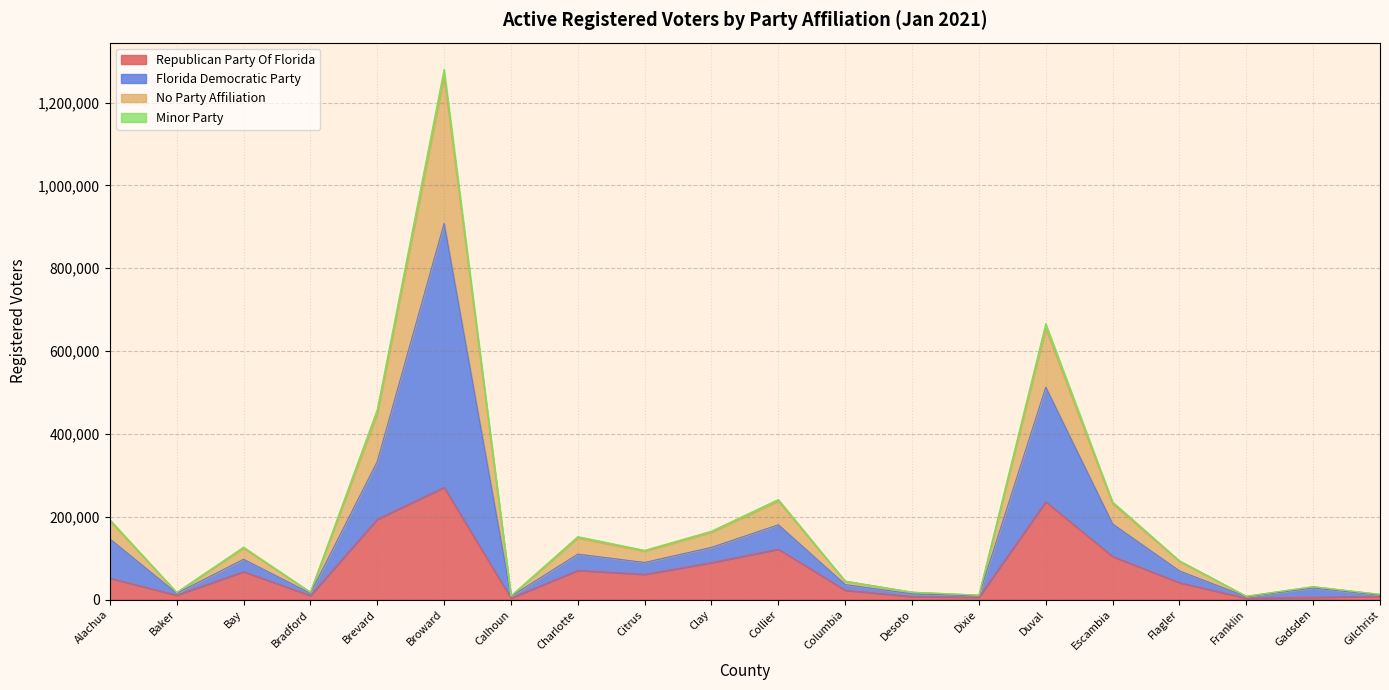

What is the difference between the Republican Party Of Florida values at Dixie and Desoto?

1342